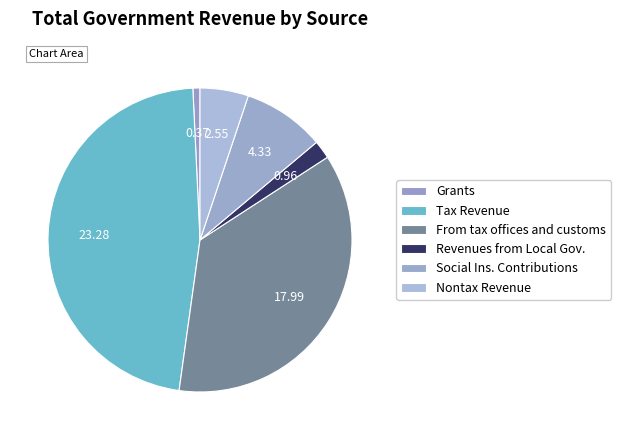

What is the largest slice in the pie chart?

Tax Revenue